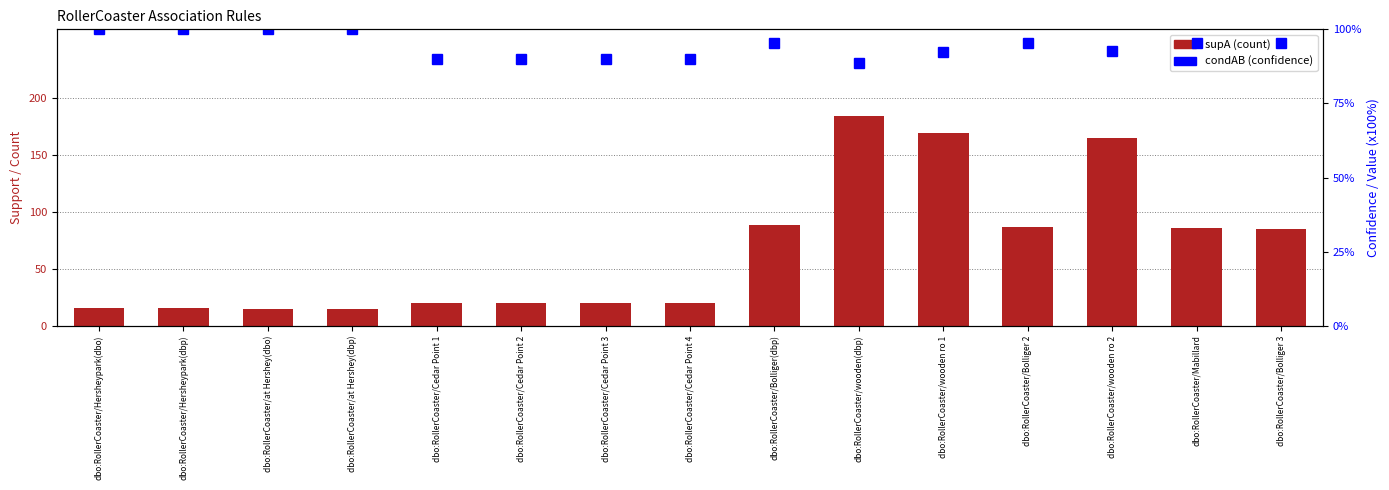

What position from the right is dbo:RollerCoaster/at Hershey(dbo)?

13